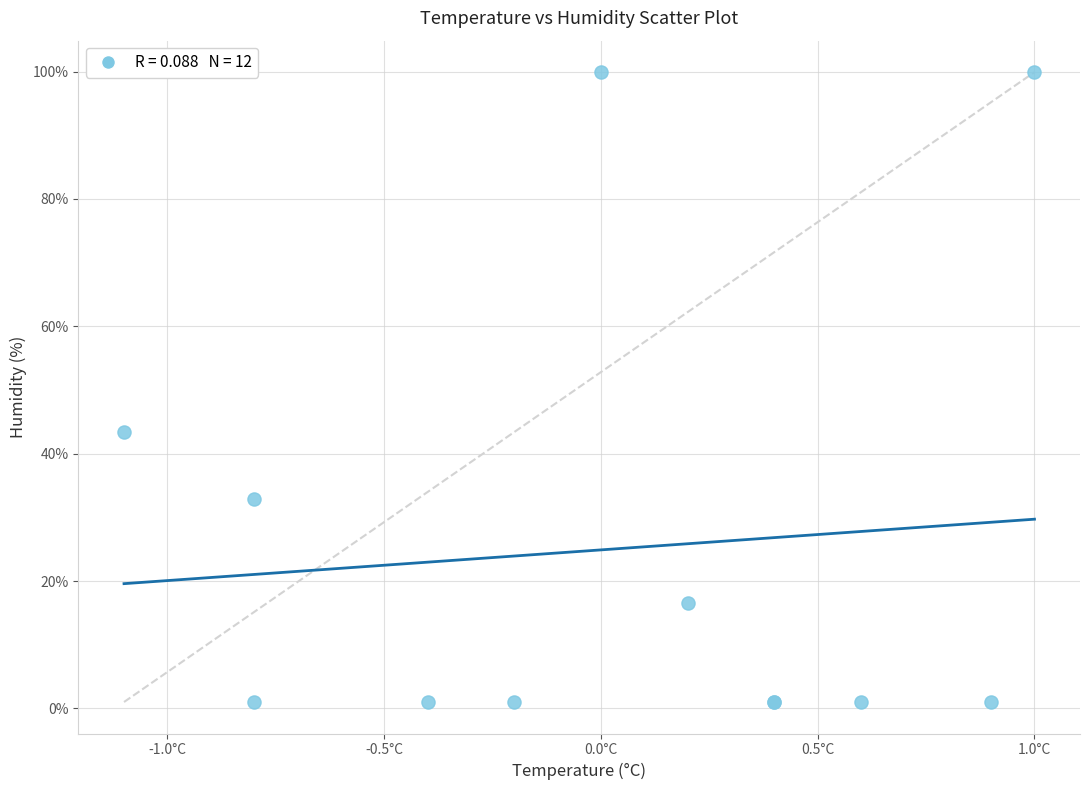

What Y value in the scatter plot is closest to 50?

43.4